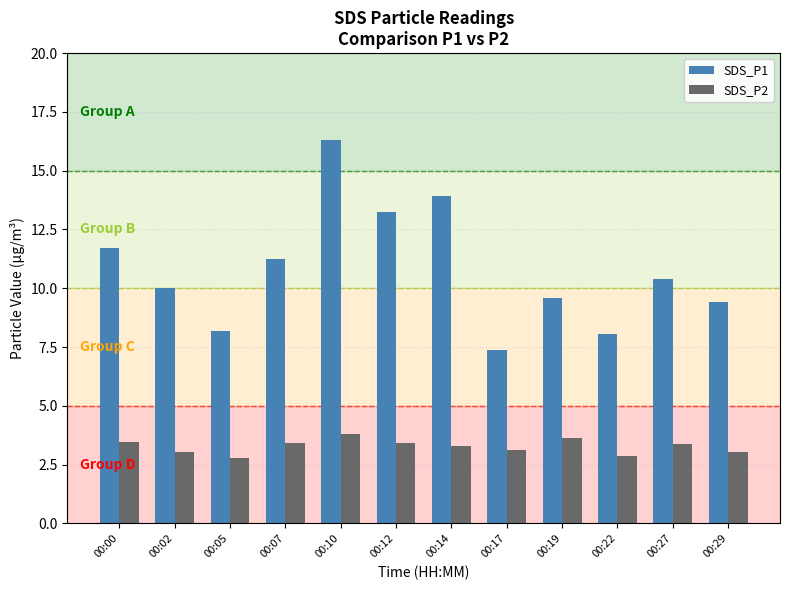

Read the SDS_P2 value at 00:22.

2.9